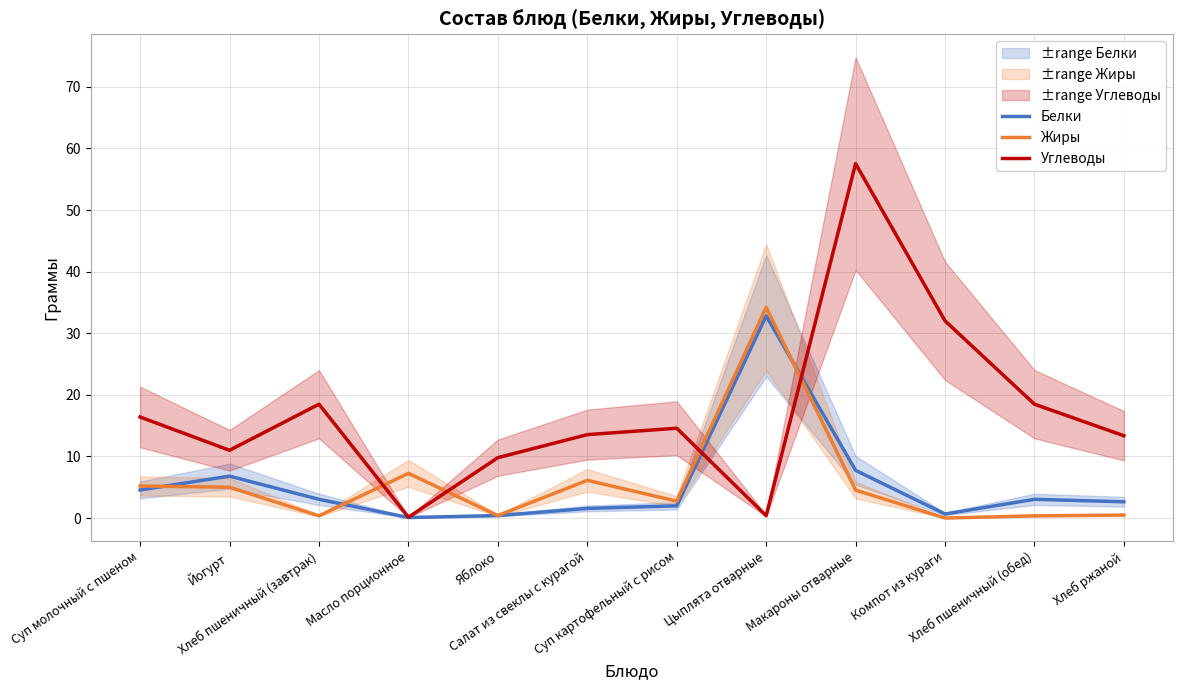

After their last crossing, which series has the higher values: Углеводы or Жиры?

Углеводы